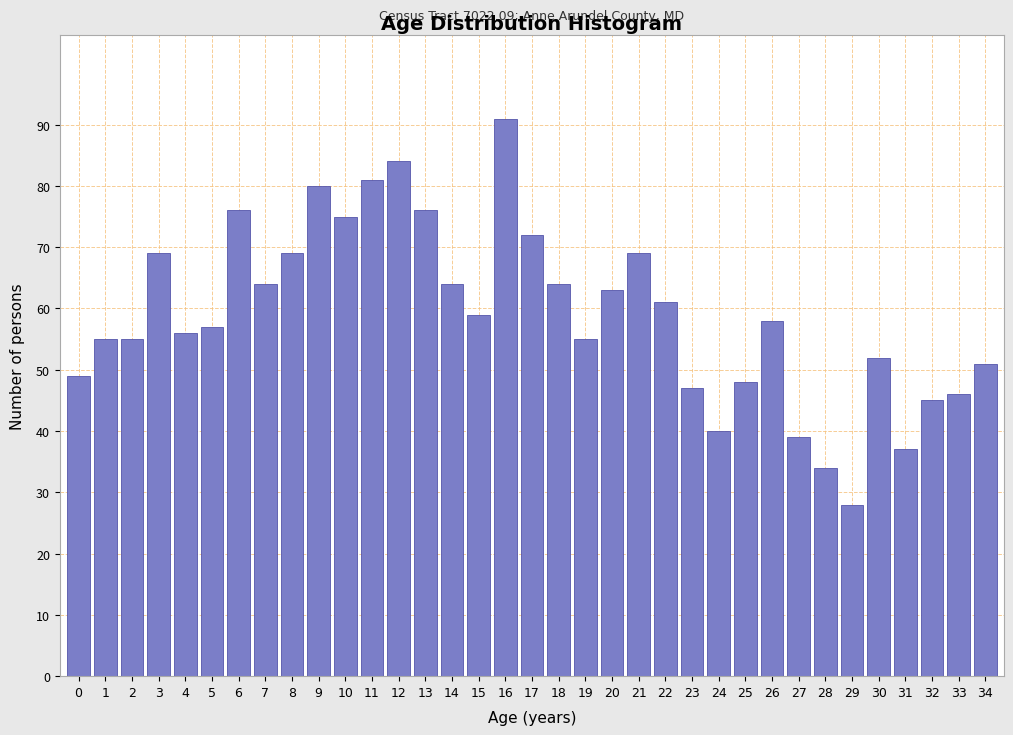

At which category does the chart reach its minimum across all series?

29